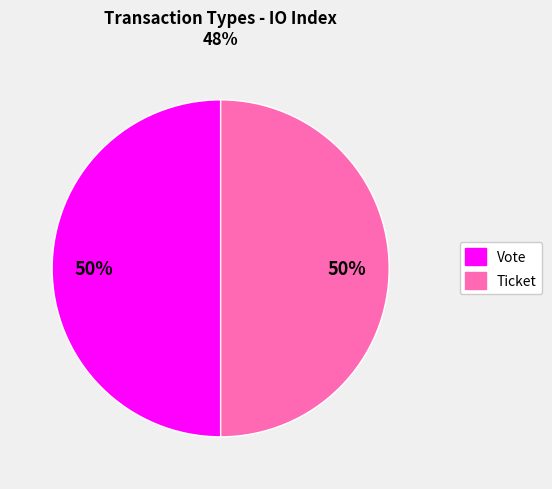

To the nearest percent, what portion does Vote represent?

50%